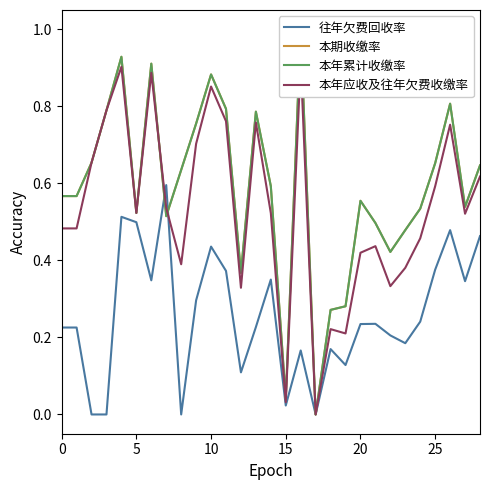

The value of 本年累计收缴率 at 17 is 0.0. True or false?

True